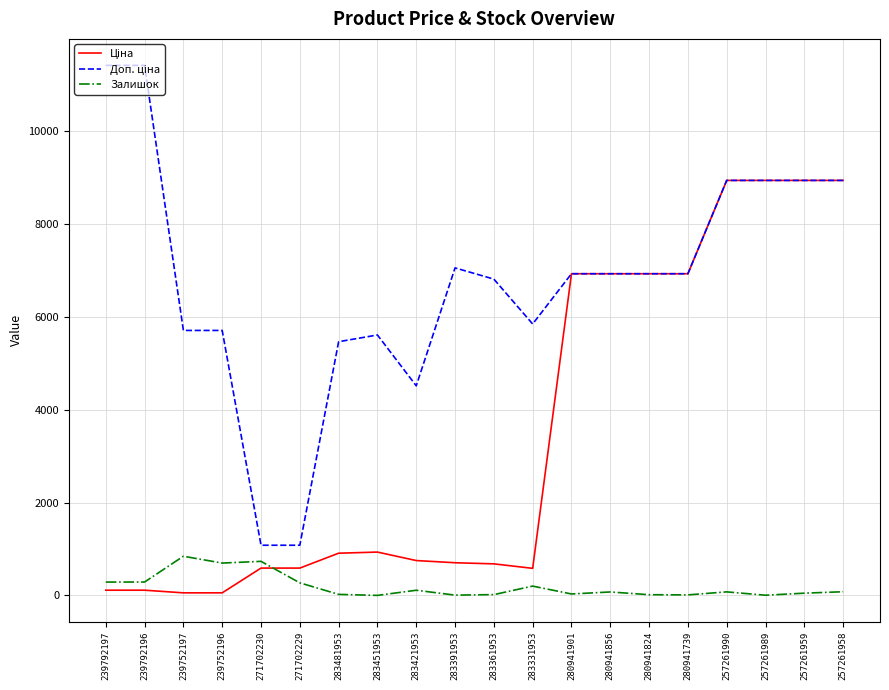

True or false: Залишок has a value of 17.0 at 280941824.

True